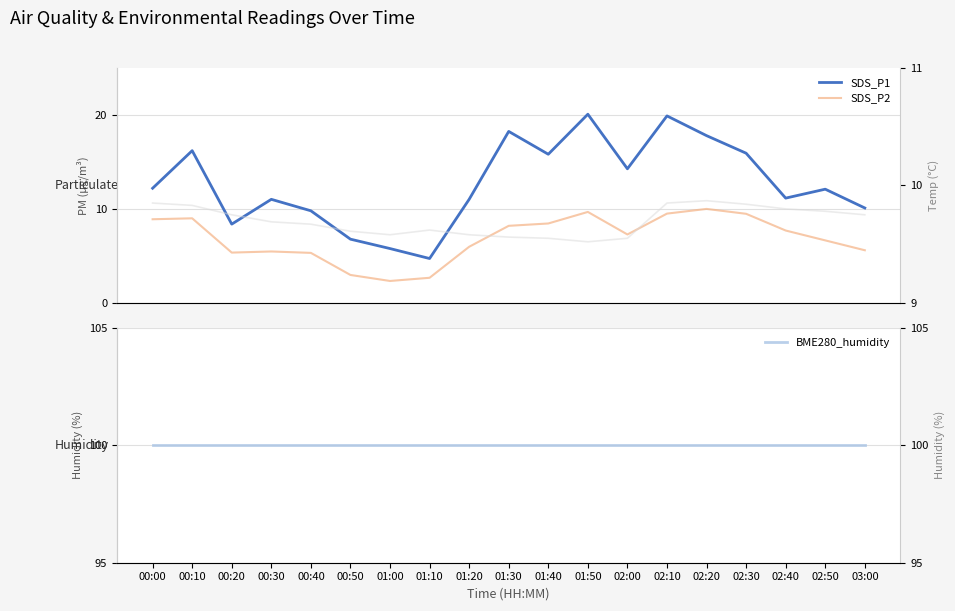

Which series has the largest range (max minus min)?

SDS_P1